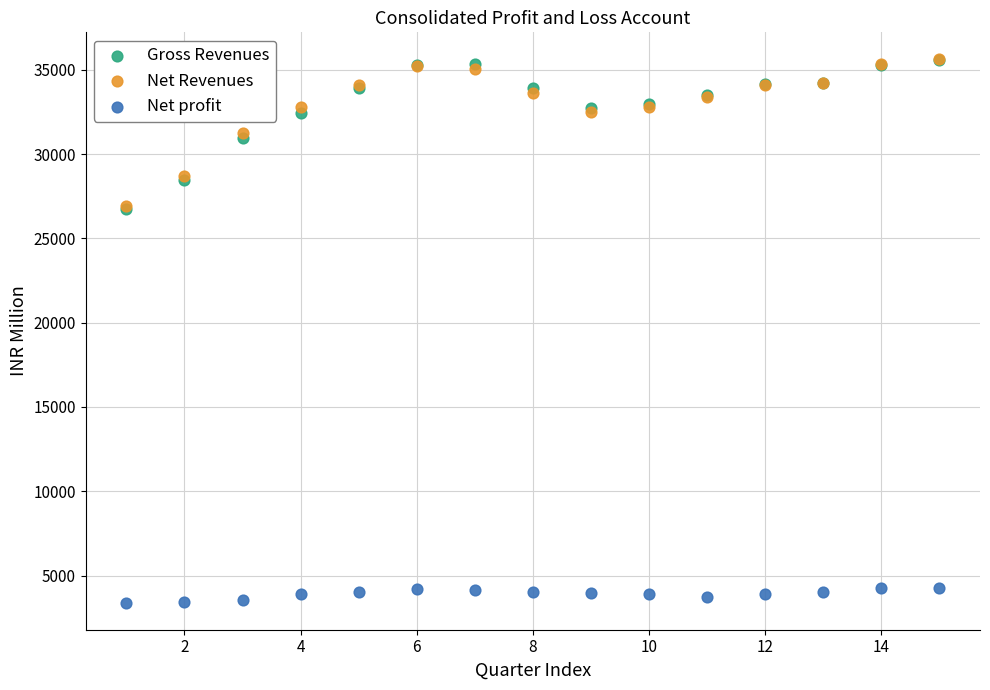

What are all the series names shown in the legend?

Gross Revenues, Net Revenues, Net profit